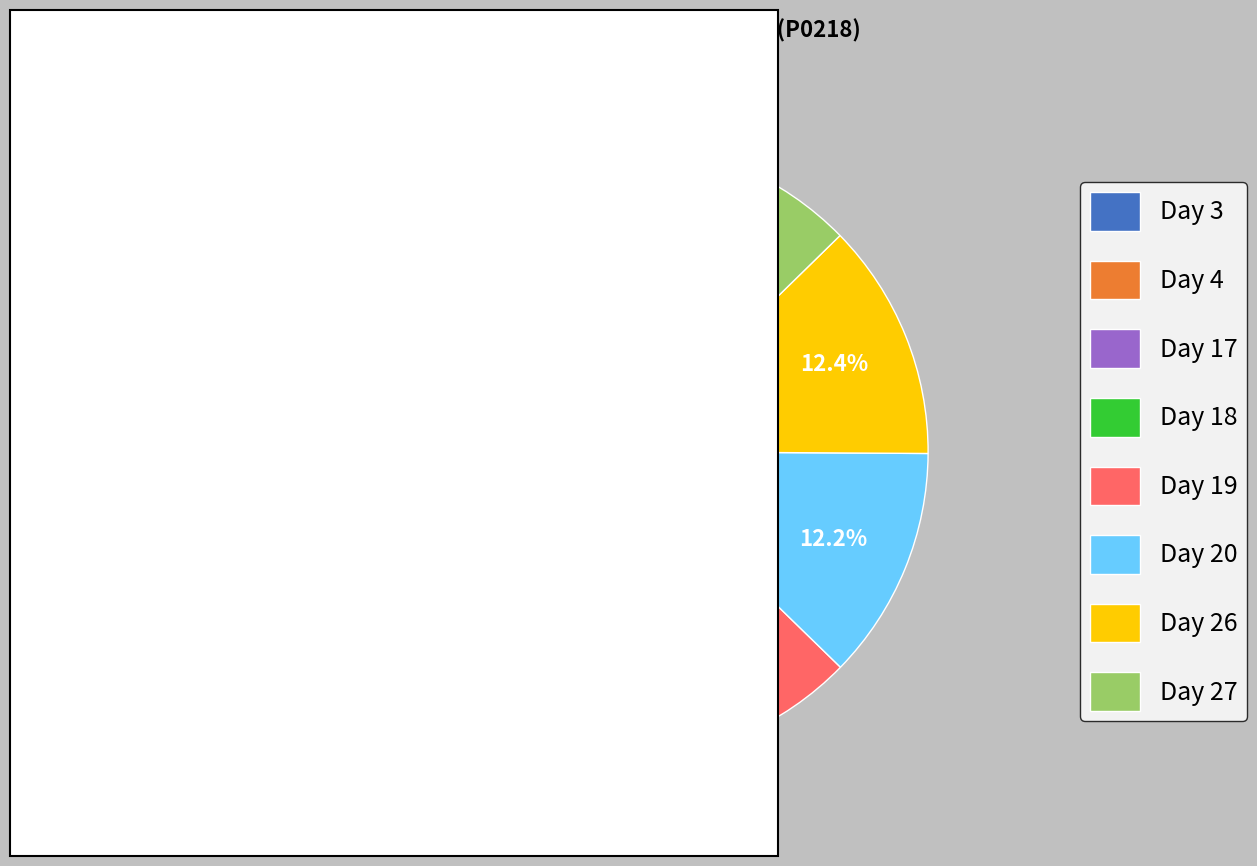

What percentage is NOT represented by Day 18?

87.3%